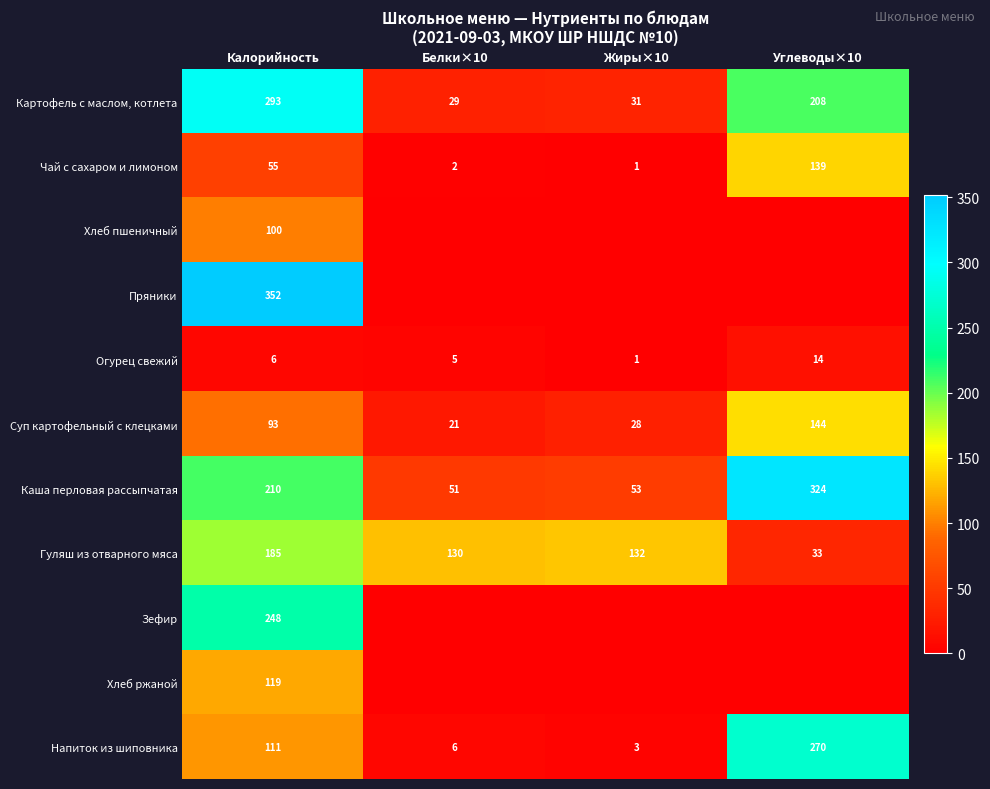

What is the difference between the second highest and minimum values in the Каша перловая рассыпчатая series?

159